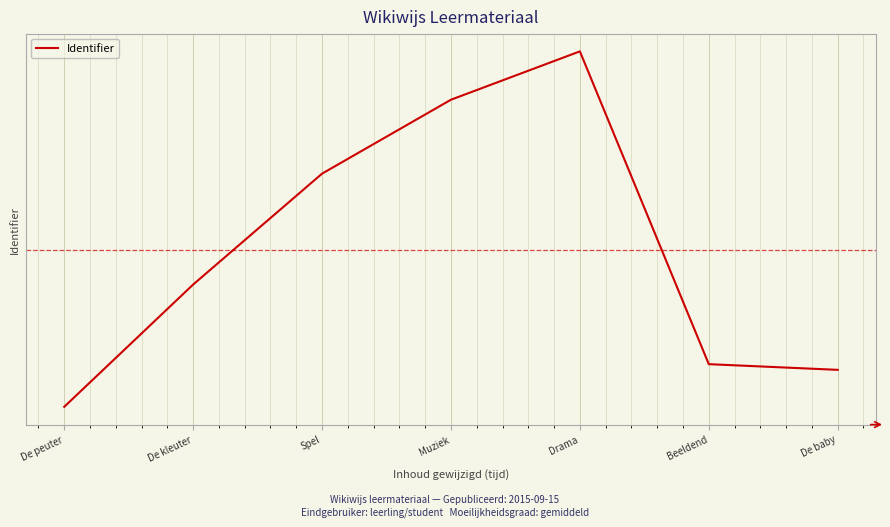

Does the chart display data point markers on the line(s)?

No